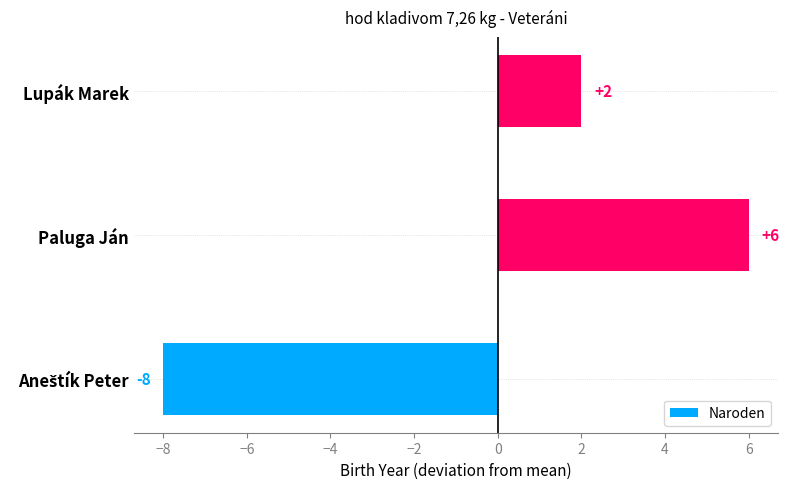

Between Lupák Marek and Paluga Ján, which is larger?

Paluga Ján